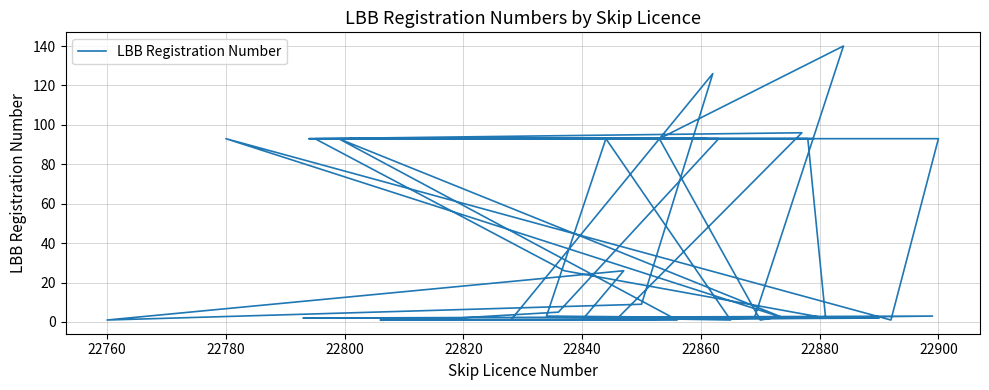

Which category has the lowest value across all series?

22840